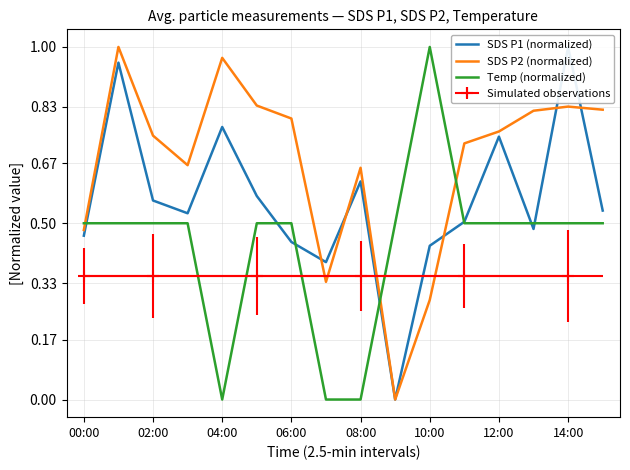

Between 15 and 9, which is larger?

15